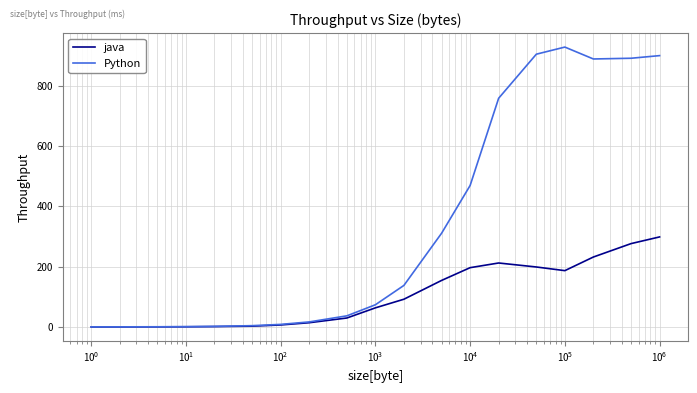

Which series has the largest range (max minus min)?

Python